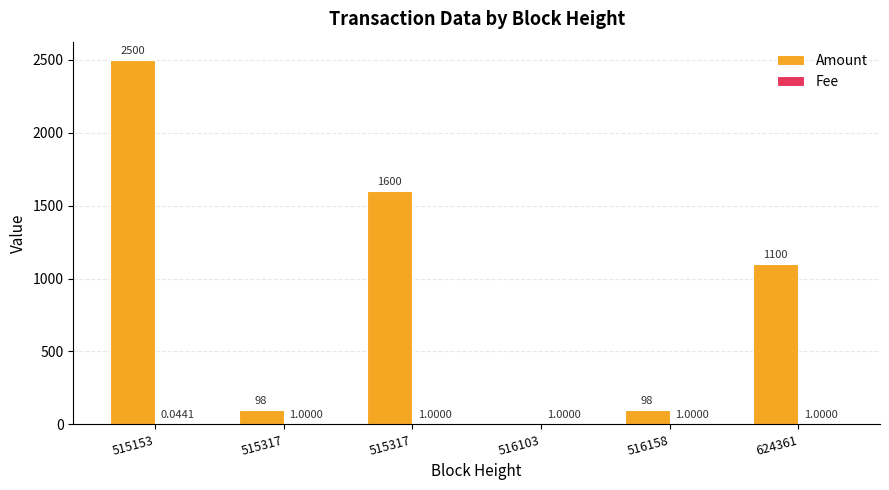

At which label does Amount reach its minimum?

516103